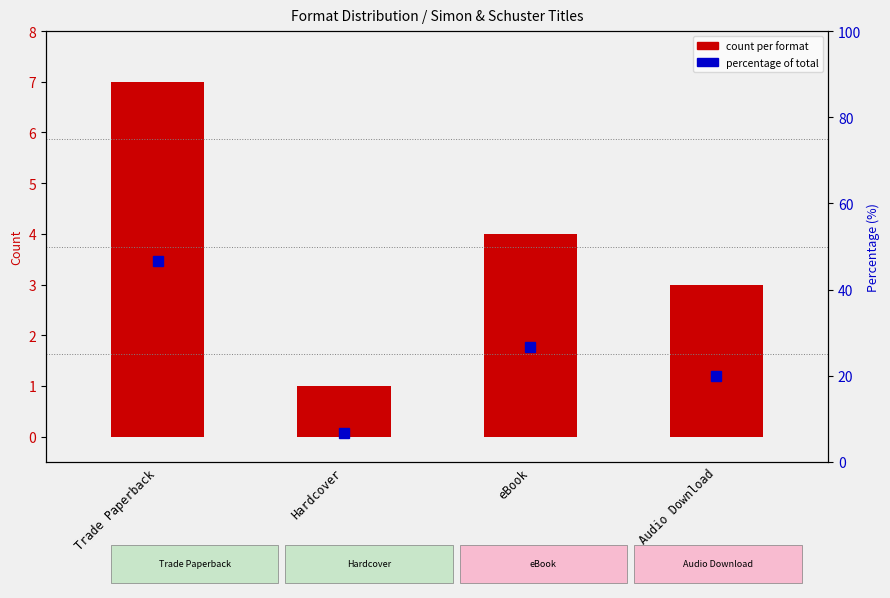

What value does the percentage of total series have at eBook?

26.7